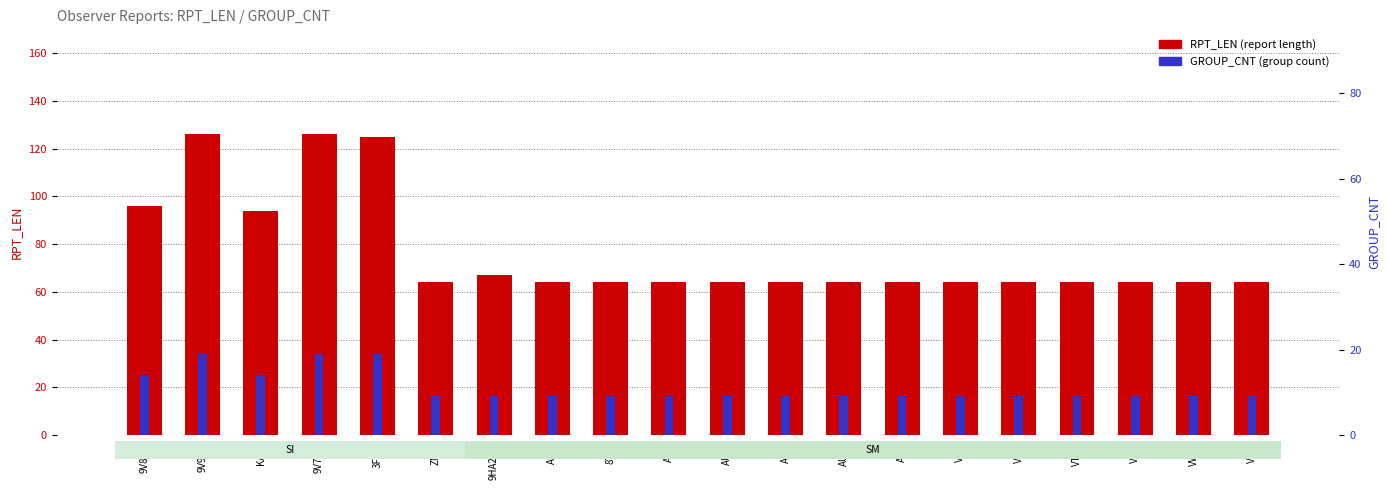

What is the average value of the RPT_LEN series?

76